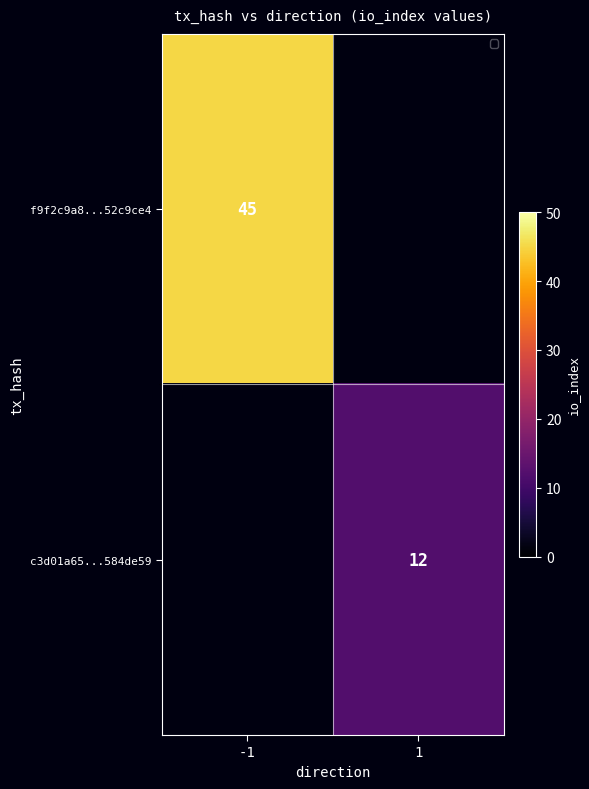

Is it true that c3d01a65...584de59 equals 6 at 1?

False